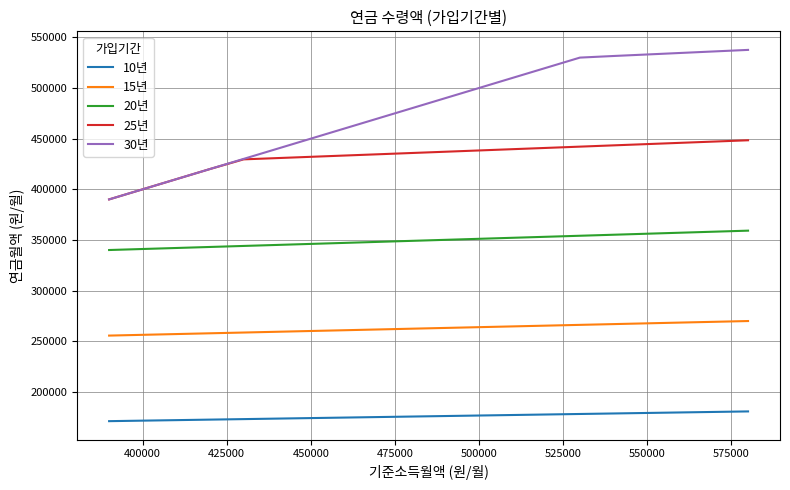

True or false: 10년 and 15년 intersect in this chart.

False